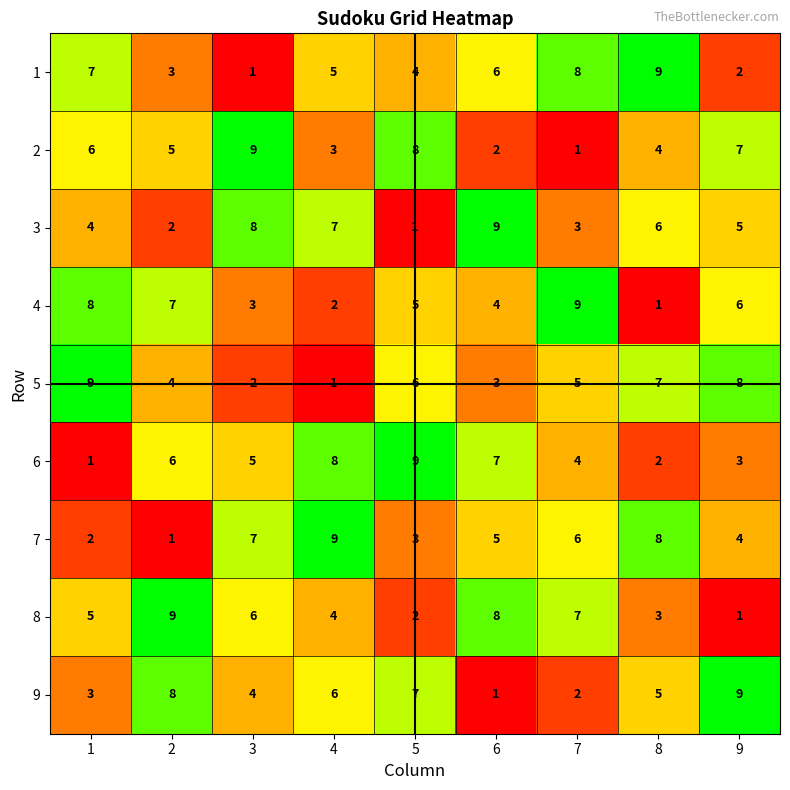

The 1 series shows 7 at 5. True or false?

False